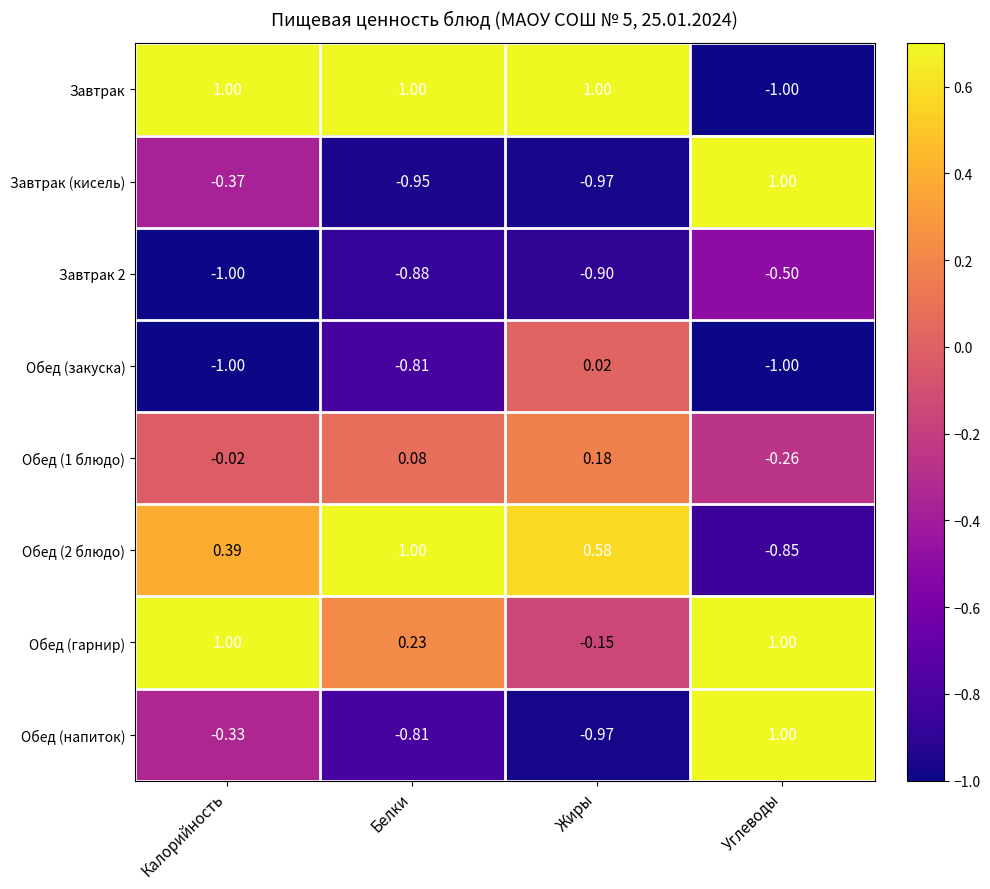

Which series changed the most between Белки and Жиры?

Обед (закуска)